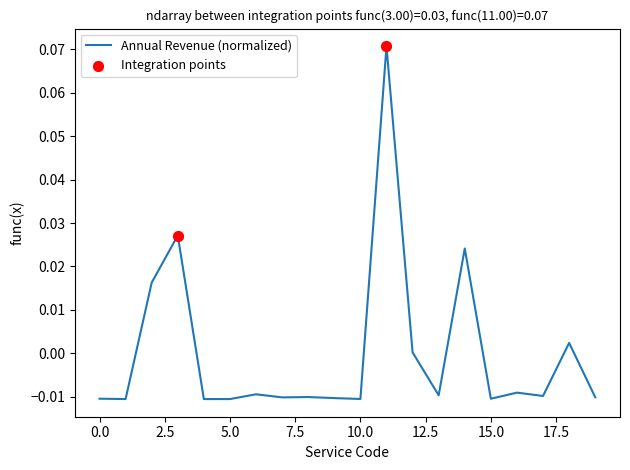

Is this an area chart (filled region under the line)?

No